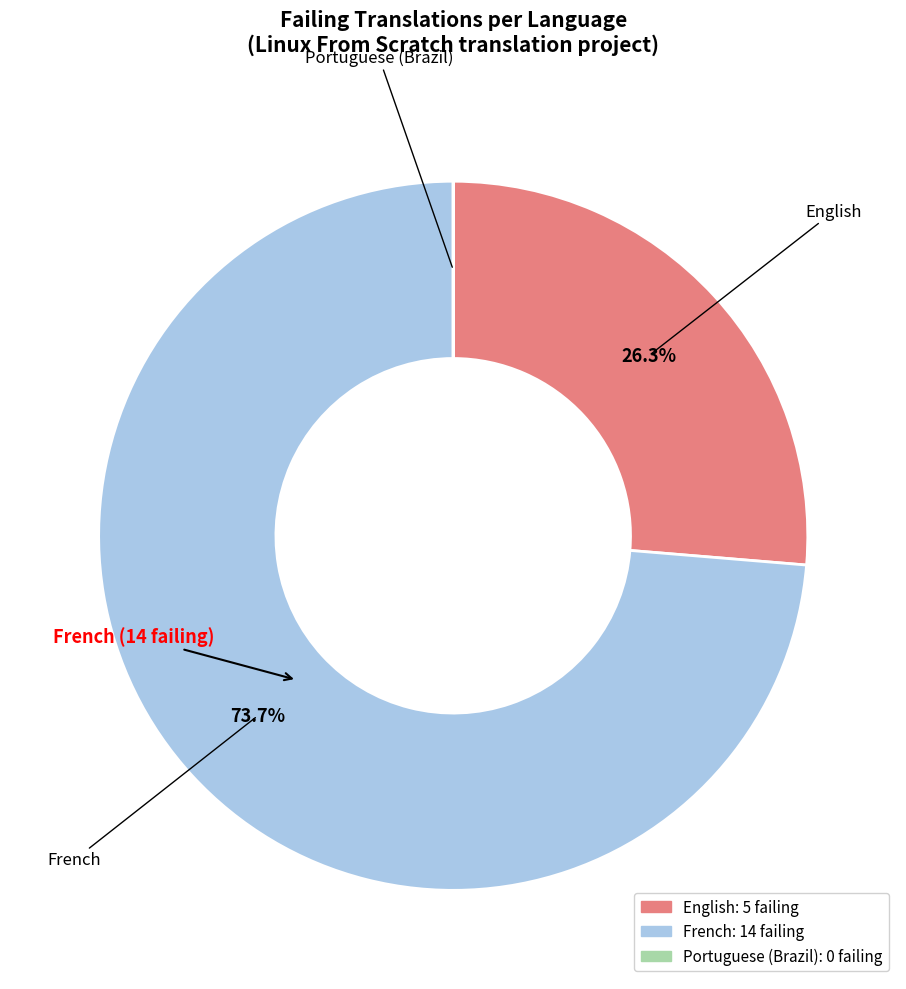

True or false: French accounts for 74% of the total.

True